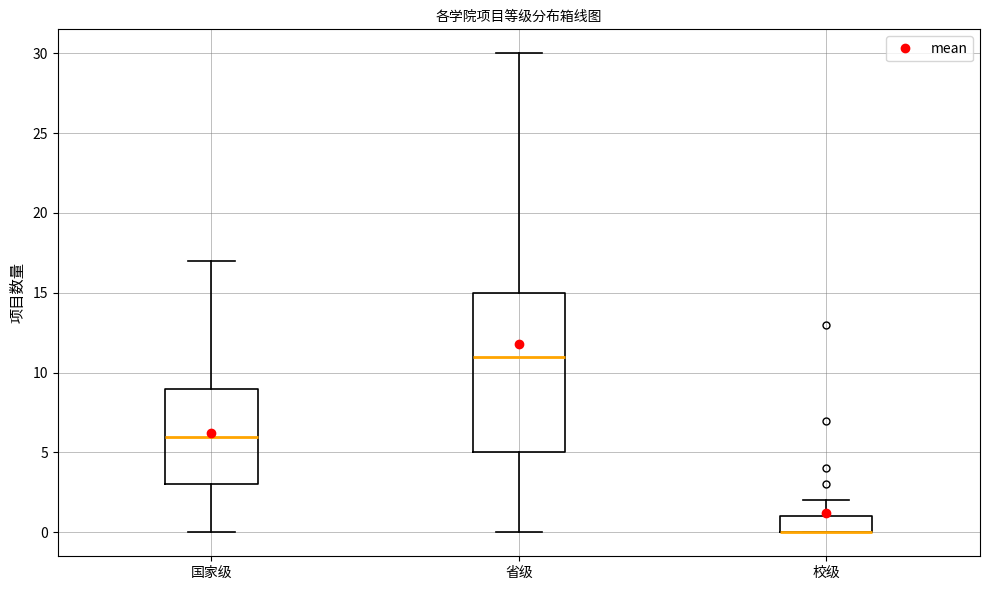

Reading left to right, transcribe this box plot: for each box, give where its median line is, the range the box spans, and where its two whiskers end, as read against the y-axis. The values are not printed on the chart, so give them approximately, as read against the axis.

国家级: median 6, box 3 to 9, whiskers 0 to 17
省级: median 11, box 5 to 15, whiskers 0 to 30
校级: median 0 (drawn on the box's lower edge), box 0 to 1, whiskers 0 to 2